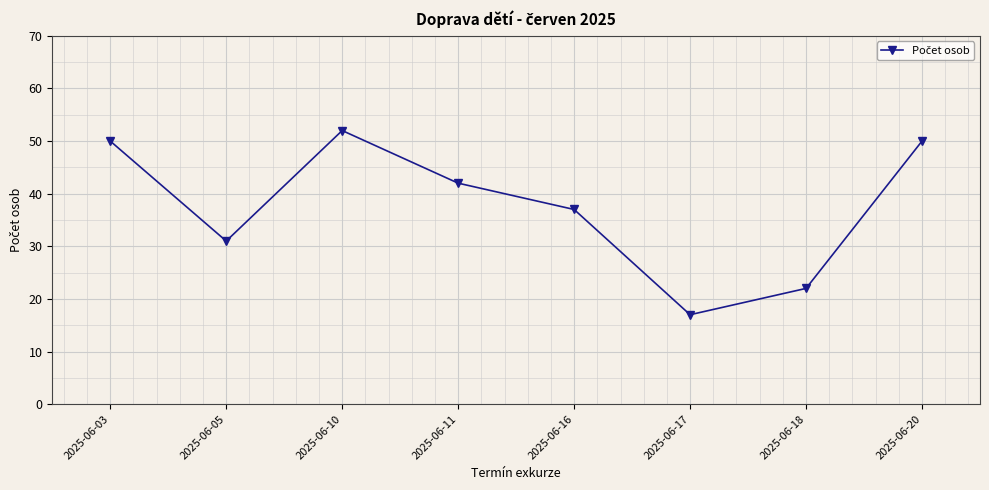

What is the value of the 6th point from the left?

17